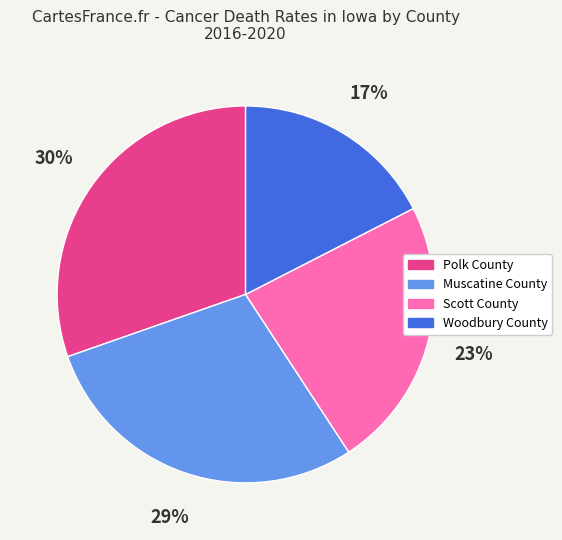

To the nearest percent, what is the difference between the Scott County and Polk County slice percentages?

7%